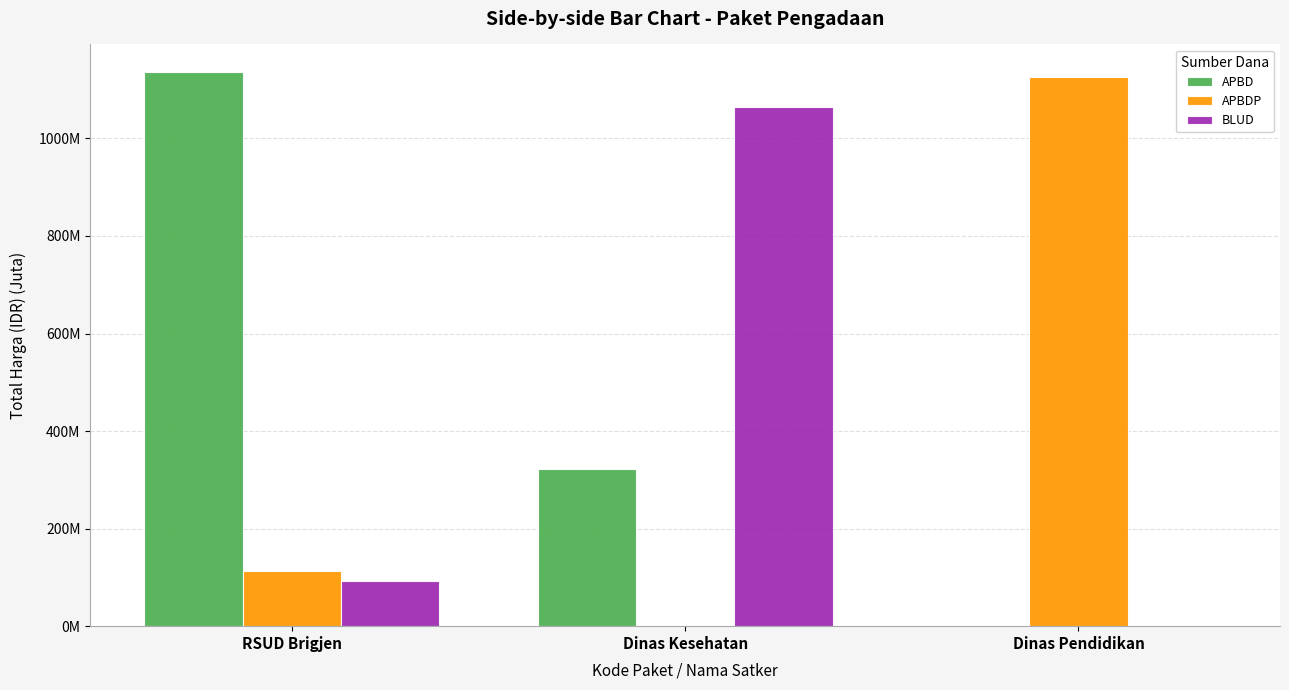

Reading left to right, what are all the values shown in this chart?

APBD: RSUD Brigjen=1135.9	Dinas Kesehatan=322.3	Dinas Pendidikan=0.0
APBDP: RSUD Brigjen=113.4	Dinas Kesehatan=0.0	Dinas Pendidikan=1126.8
BLUD: RSUD Brigjen=93.5	Dinas Kesehatan=1064.0	Dinas Pendidikan=0.0